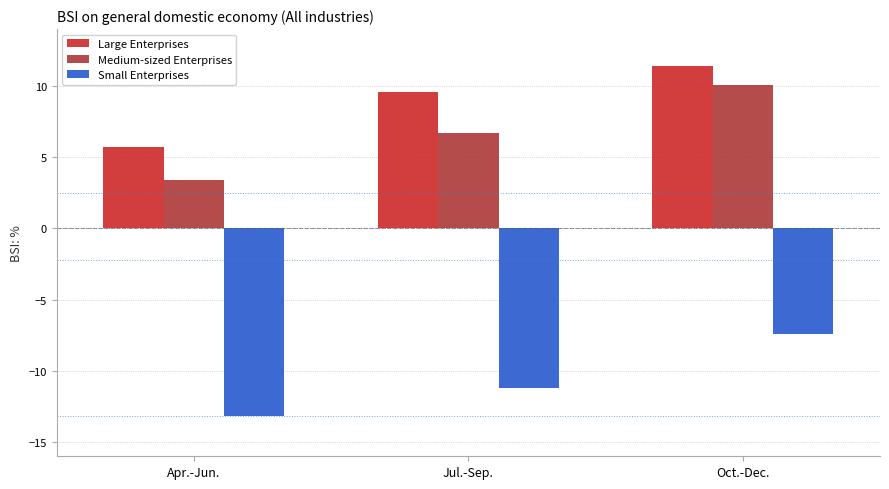

The Large Enterprises series shows 9.6 at Jul.-Sep.. True or false?

True